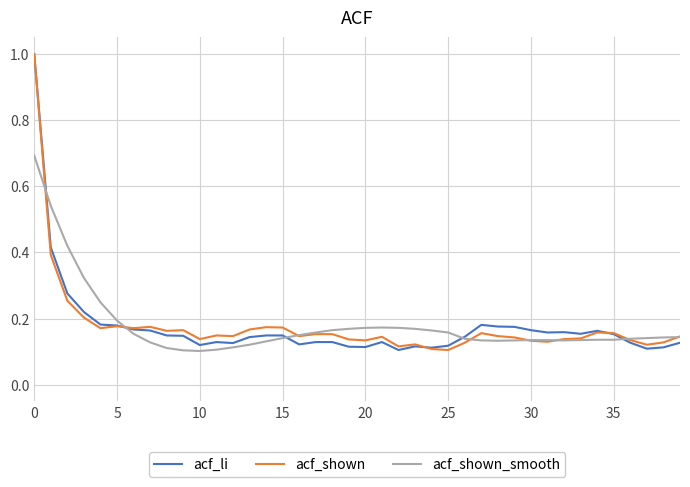

What is the highest value of the acf_li series?

1.0